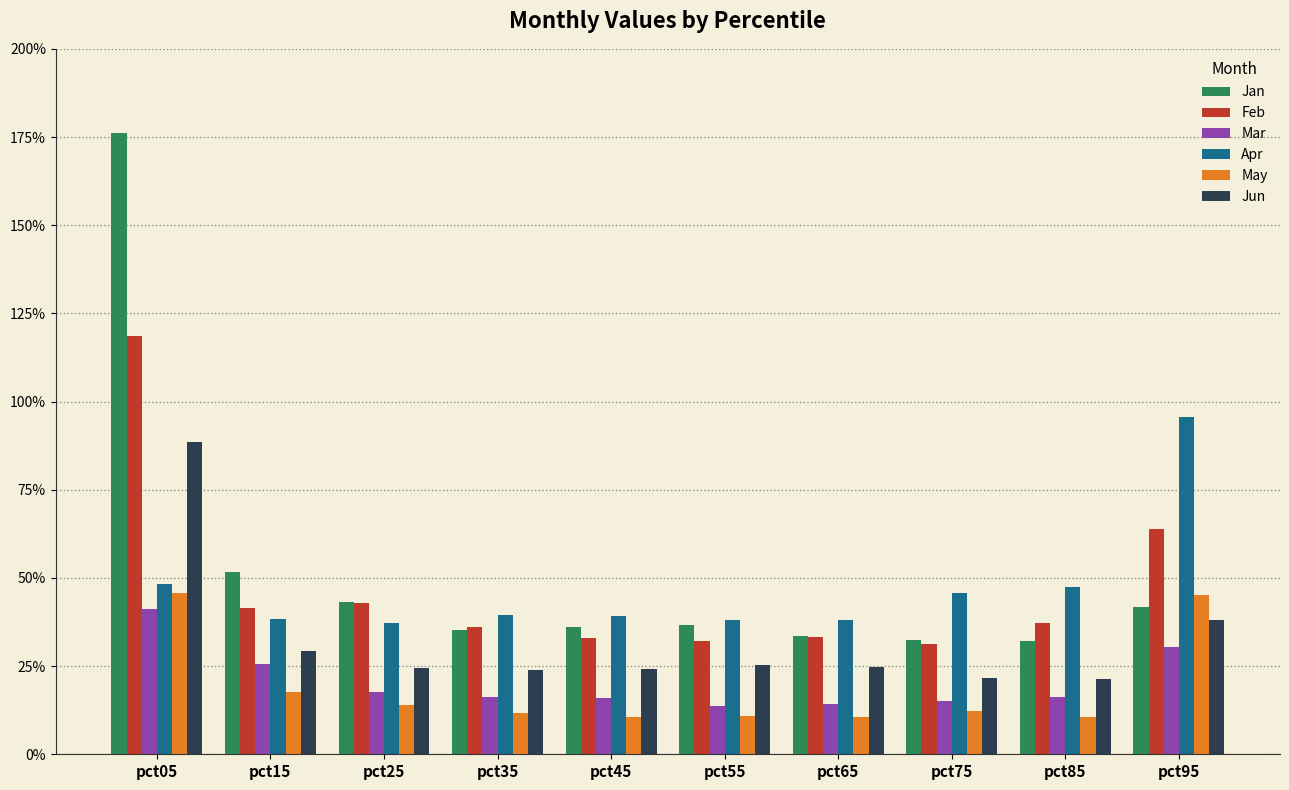

Reading left to right, list all the values displayed in this chart.

Jan: pct05=1.8	pct15=0.5	pct25=0.4	pct35=0.4	pct45=0.4	pct55=0.4	pct65=0.3	pct75=0.3	pct85=0.3	pct95=0.4
Feb: pct05=1.2	pct15=0.4	pct25=0.4	pct35=0.4	pct45=0.3	pct55=0.3	pct65=0.3	pct75=0.3	pct85=0.4	pct95=0.6
Mar: pct05=0.4	pct15=0.3	pct25=0.2	pct35=0.2	pct45=0.2	pct55=0.1	pct65=0.1	pct75=0.2	pct85=0.2	pct95=0.3
Apr: pct05=0.5	pct15=0.4	pct25=0.4	pct35=0.4	pct45=0.4	pct55=0.4	pct65=0.4	pct75=0.5	pct85=0.5	pct95=1.0
May: pct05=0.5	pct15=0.2	pct25=0.1	pct35=0.1	pct45=0.1	pct55=0.1	pct65=0.1	pct75=0.1	pct85=0.1	pct95=0.5
Jun: pct05=0.9	pct15=0.3	pct25=0.2	pct35=0.2	pct45=0.2	pct55=0.3	pct65=0.2	pct75=0.2	pct85=0.2	pct95=0.4